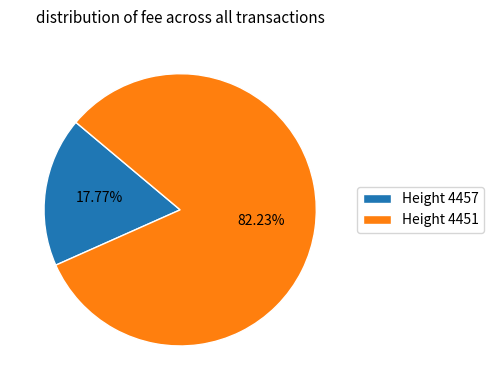

How many segments does this pie chart have?

2